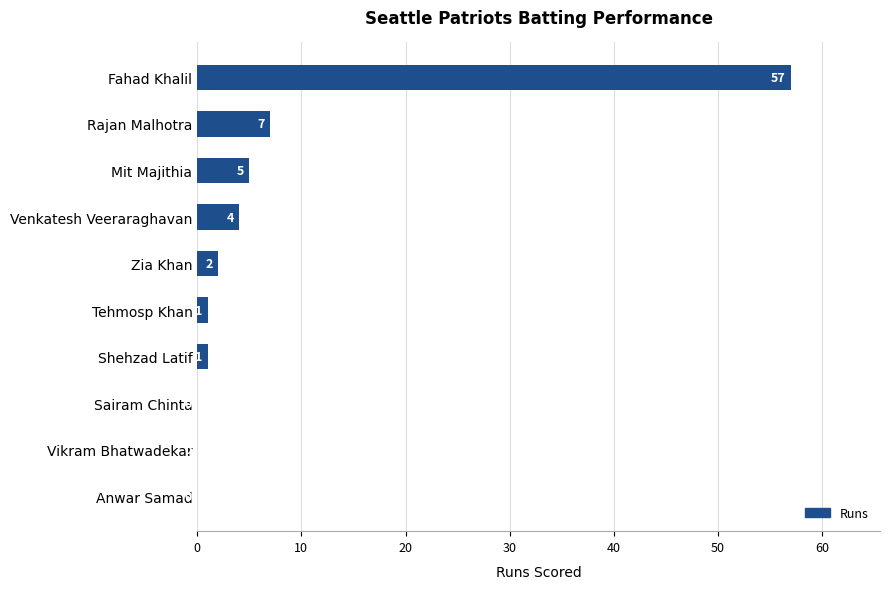

Reading bottom to top, what are all the values shown in this chart?

Anwar Samad=0	Vikram Bhatwadekar=0	Sairam Chinta=0	Shehzad Latif=1	Tehmosp Khan=1	Zia Khan=2	Venkatesh Veeraraghavan=4	Mit Majithia=5	Rajan Malhotra=7	Fahad Khalil=57